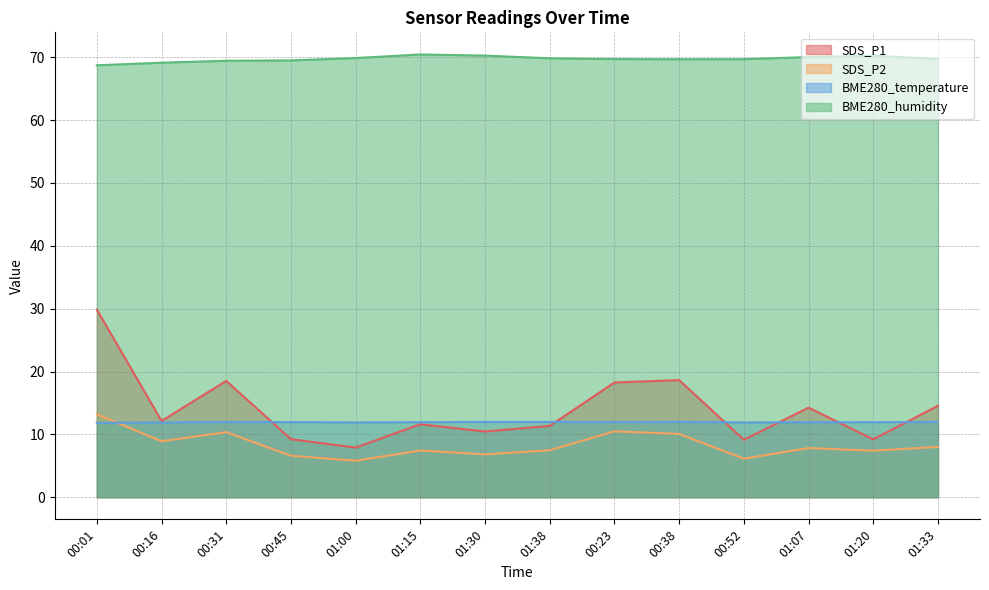

How many lines are shown in the chart?

4